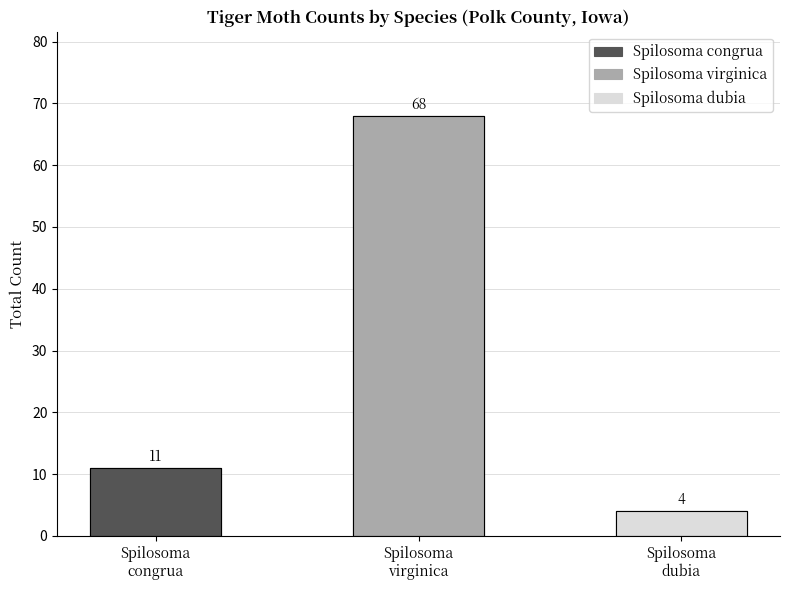

The value at Spilosoma
congrua is 11. True or false?

True